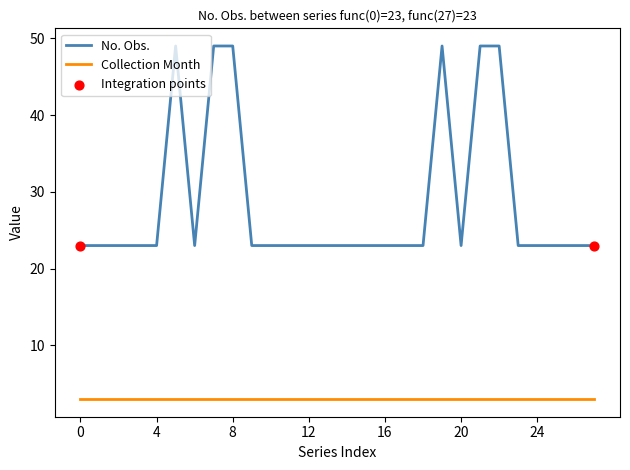

Which series has the widest spread of values?

No. Obs.